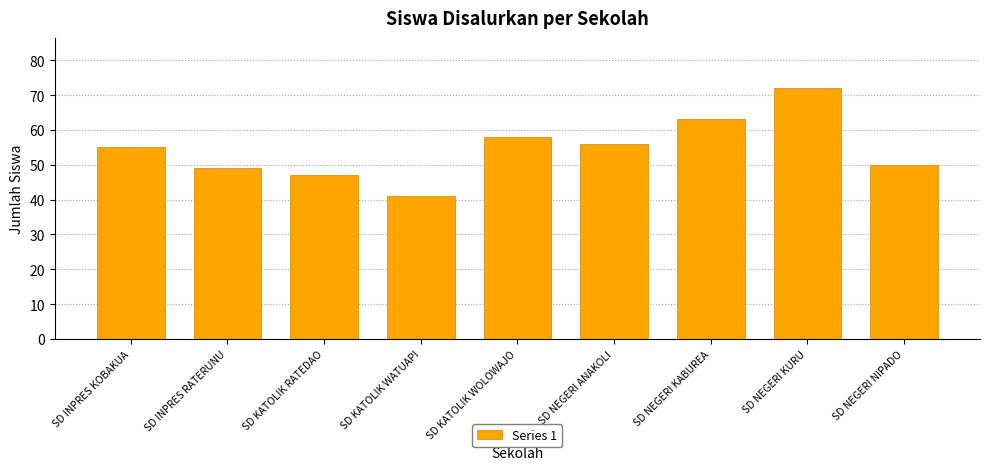

Rank the categories by value from highest to lowest.

SD NEGERI KURU, SD NEGERI KABUREA, SD KATOLIK WOLOWAJO, SD NEGERI ANAKOLI, SD INPRES KOBAKUA, SD NEGERI NIPADO, SD INPRES RATERUNU, SD KATOLIK RATEDAO, SD KATOLIK WATUAPI